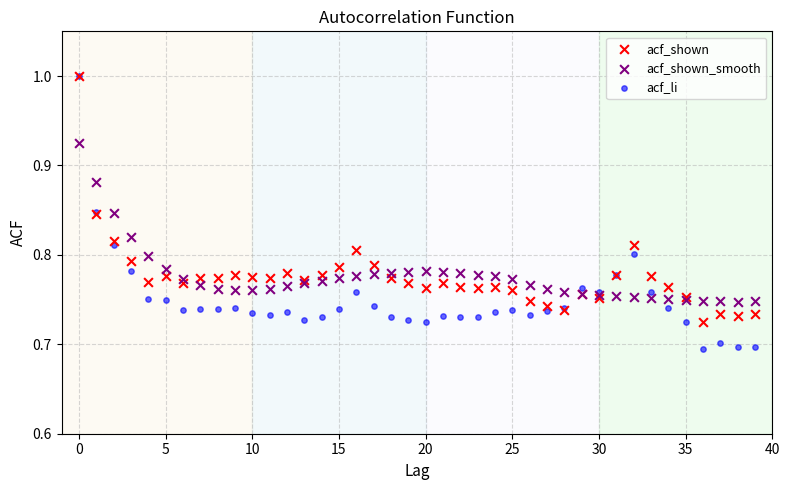

Which series has the largest Y range (max minus min)?

acf_li